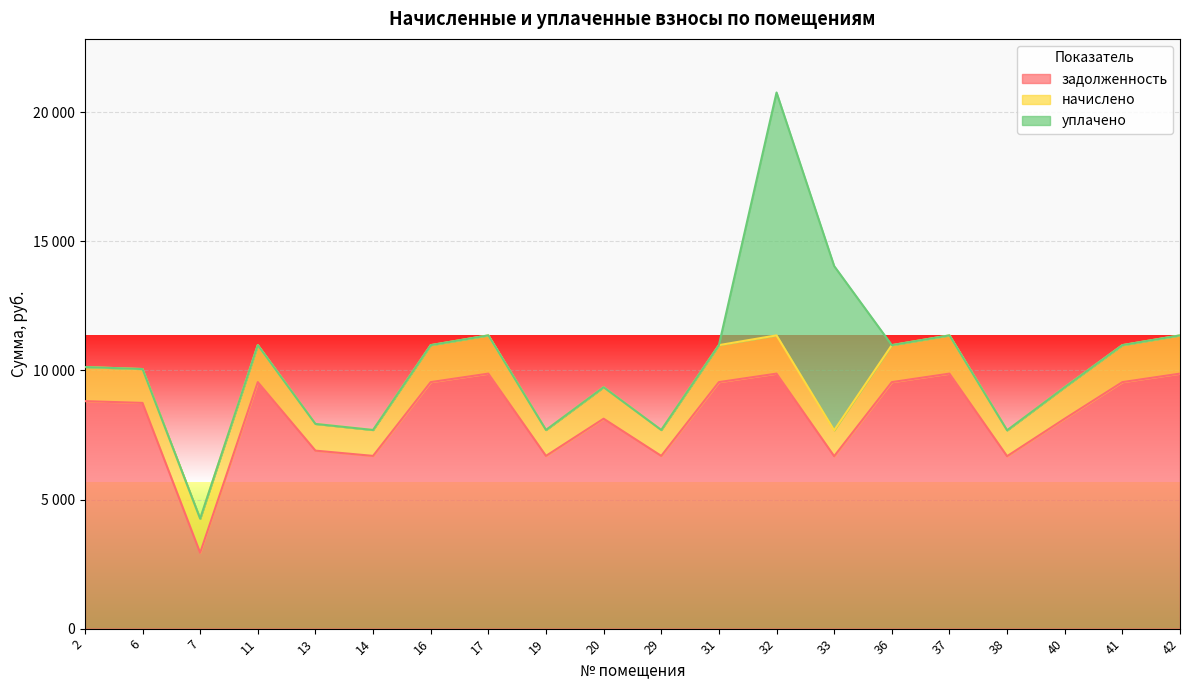

True or false: задолженность and начислено cross at least once.

False